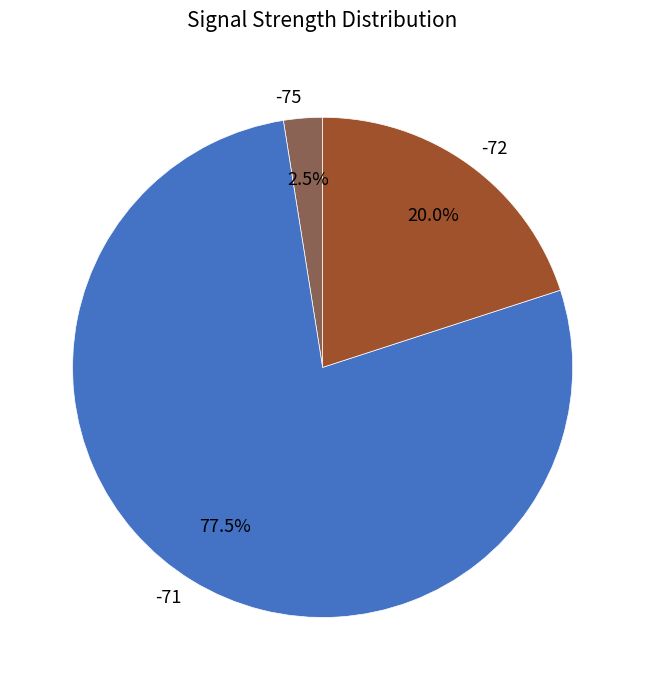

Between -71 and -72, which is larger?

-71